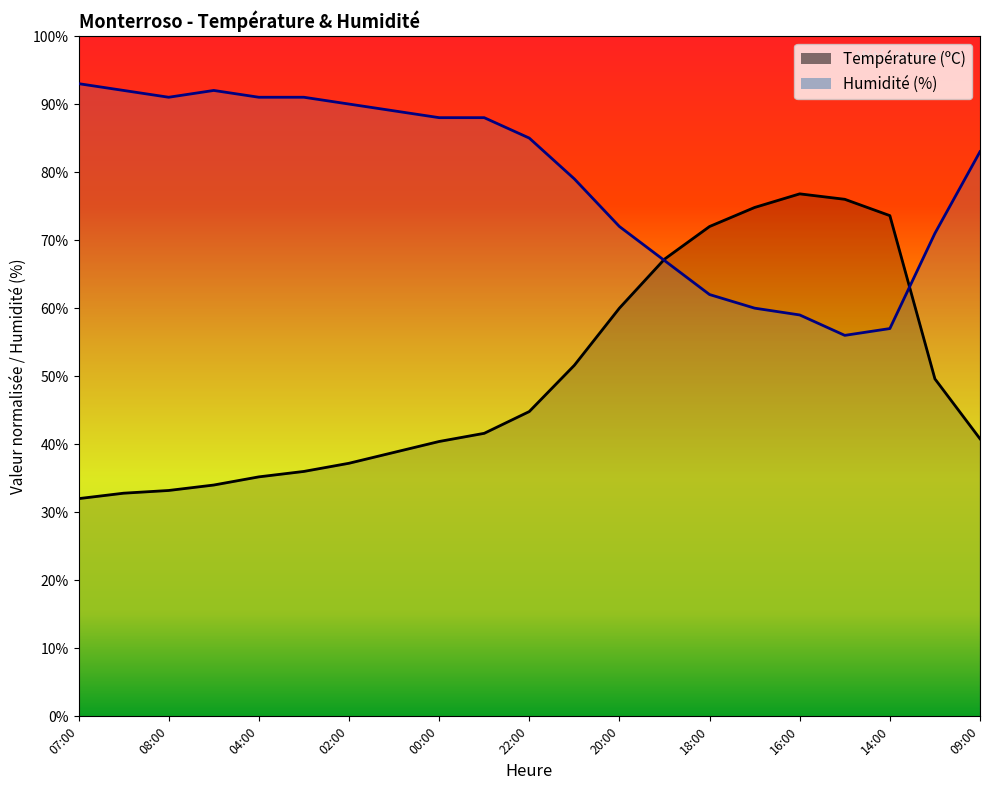

Rank the categories by Humidité (%) value from lowest to highest.

15:00, 14:00, 16:00, 17:00, 18:00, 19:00, 10:00, 20:00, 21:00, 09:00, 22:00, 00:00, 23:00, 01:00, 02:00, 08:00, 04:00, 03:00, 06:00, 05:00, 07:00